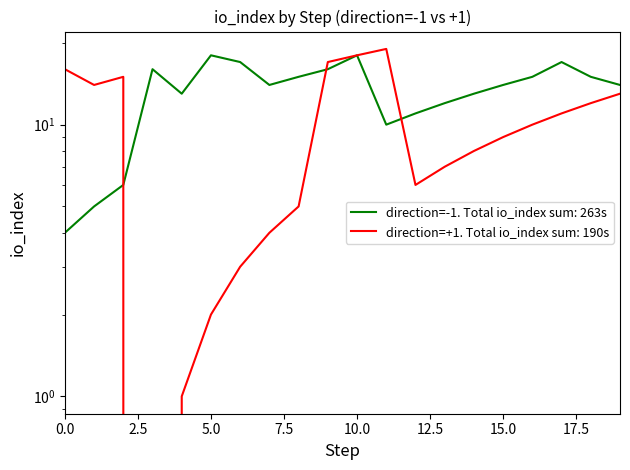

At which category does direction=+1 (io_index) reach its first local peak?

2